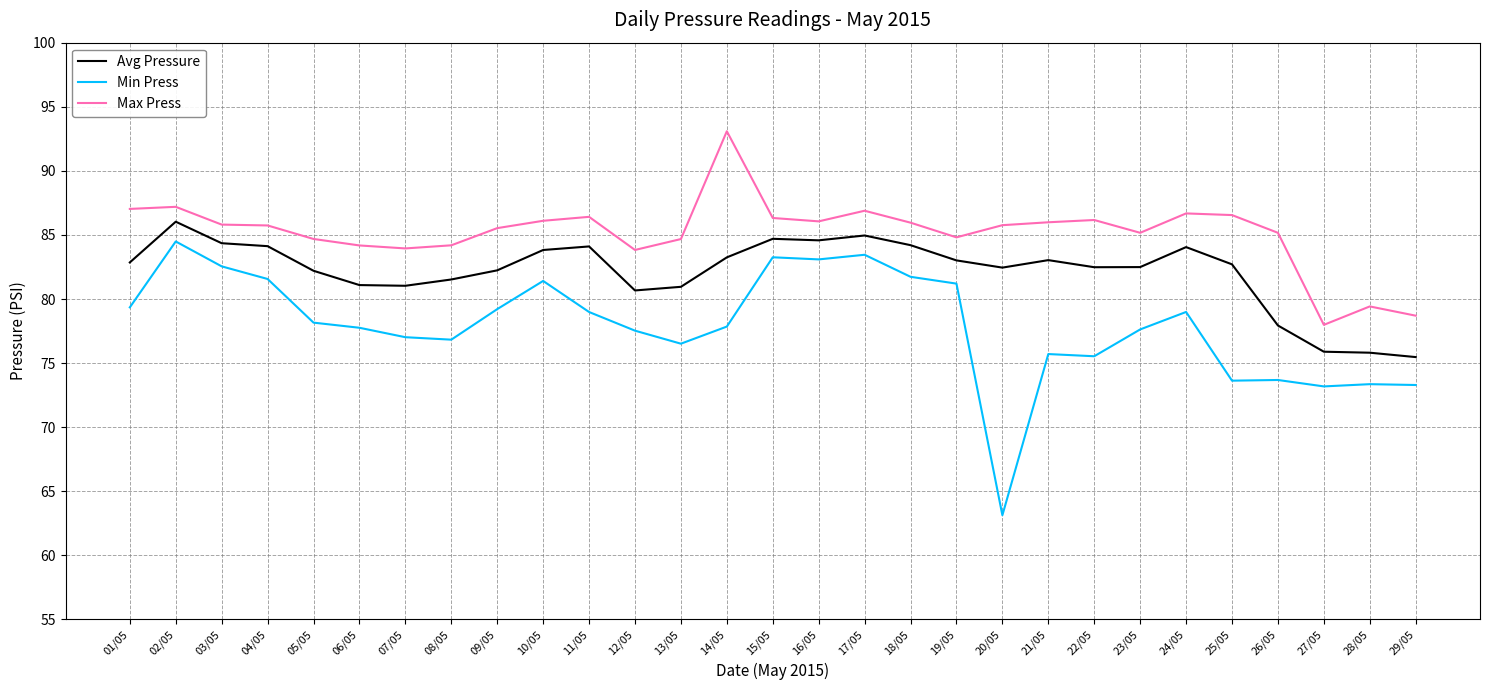

What is the difference between the highest and lowest values at 02/05?

2.7